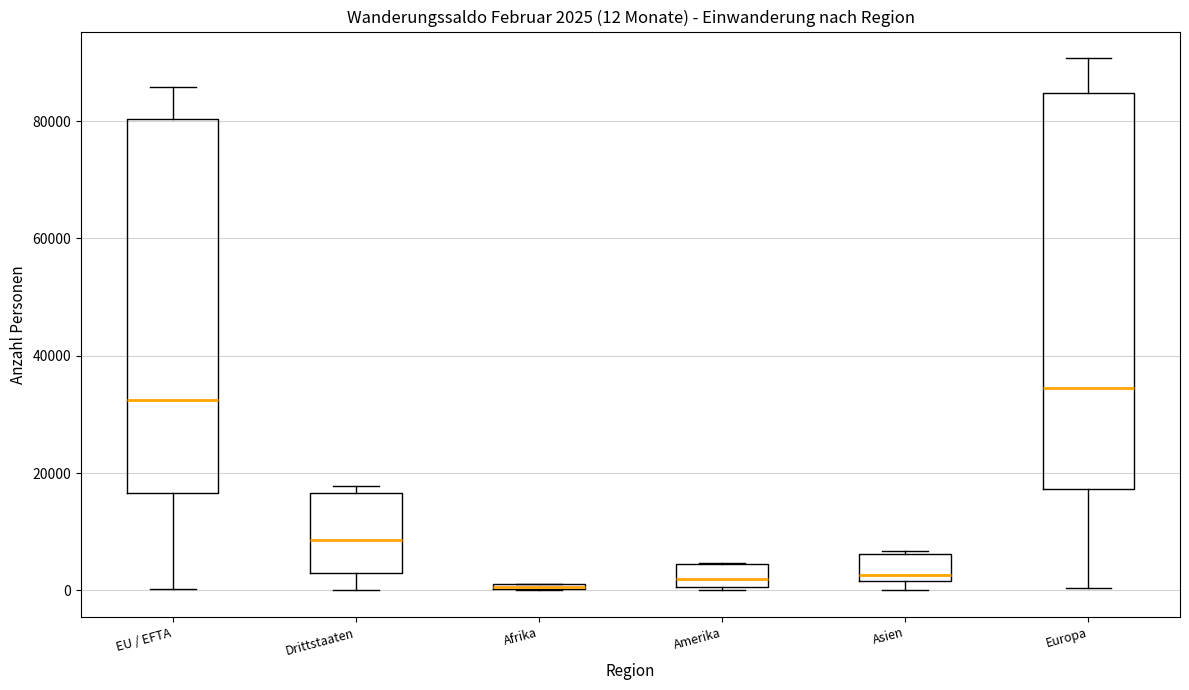

Which box is the tallest, from its lower edge to its upper edge?

Europa